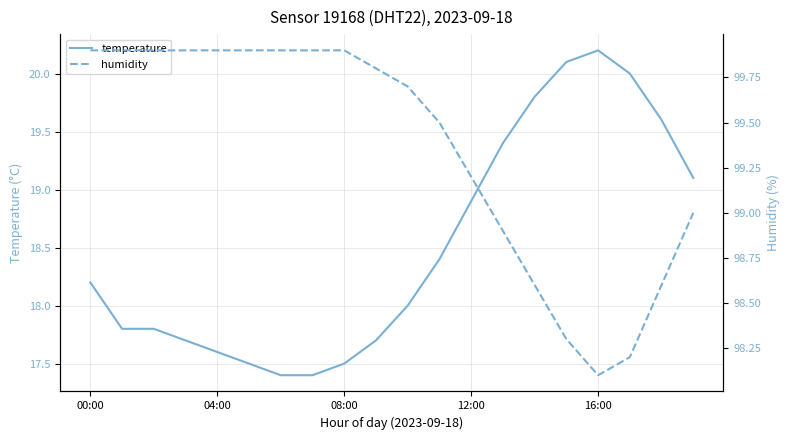

What is the average value of the temperature series?

18.5